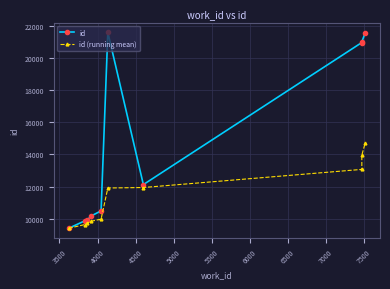

What is the minimum value for id (running mean)?

9398.0